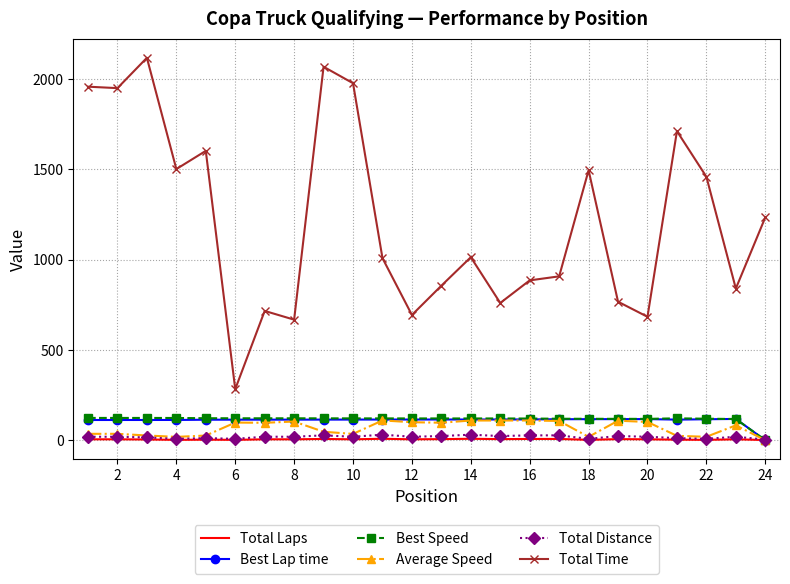

At how many categories does at least one series exceed 1376?

10